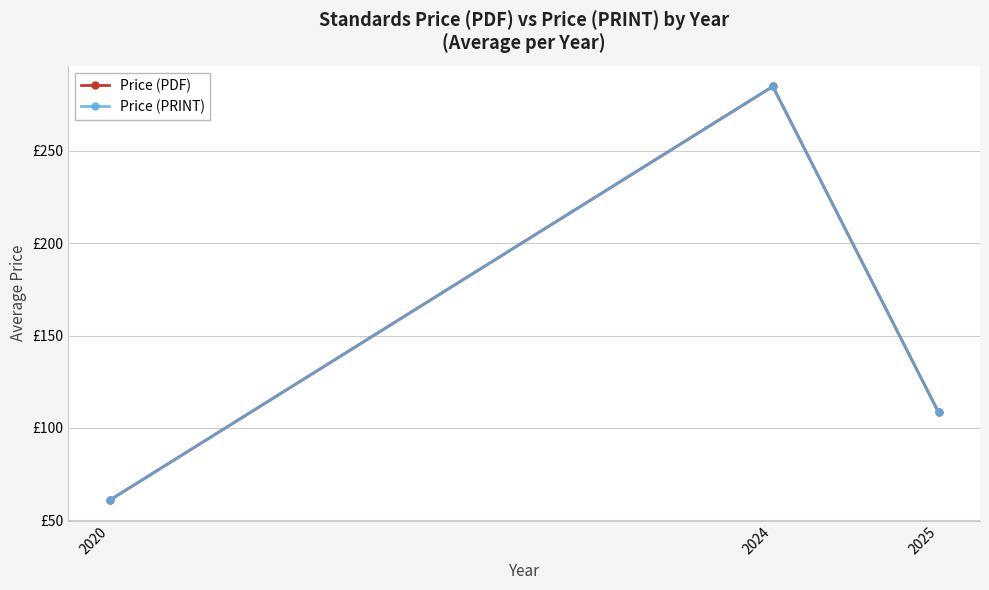

Does the chart have visible grid lines?

Yes